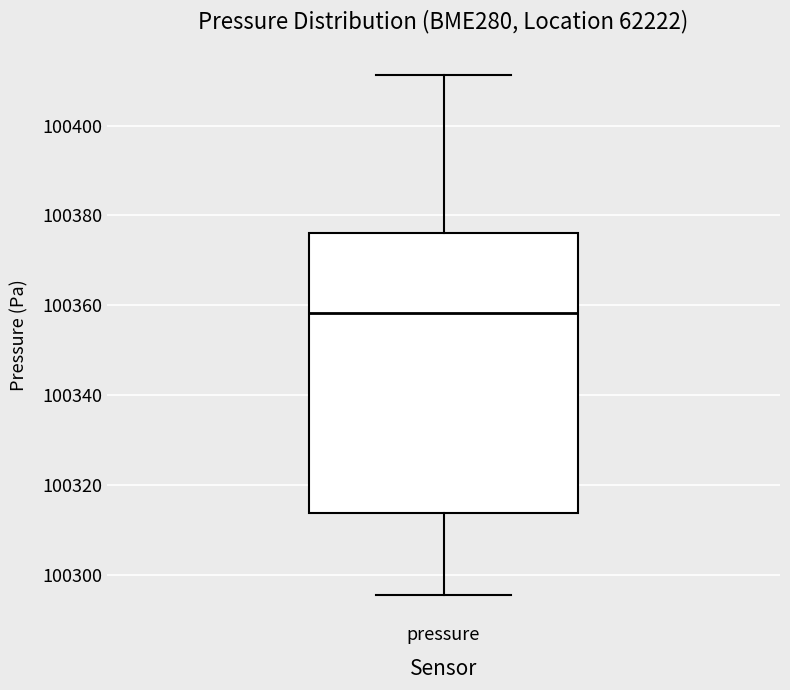

Transcribe this box plot: give where the median line is, the range the box spans, and where the two whiskers end, as read against the y-axis. The values are not printed on the chart, so give them approximately, as read against the axis.

median 100358, box 100314 to 100376, whiskers 100296 to 100412